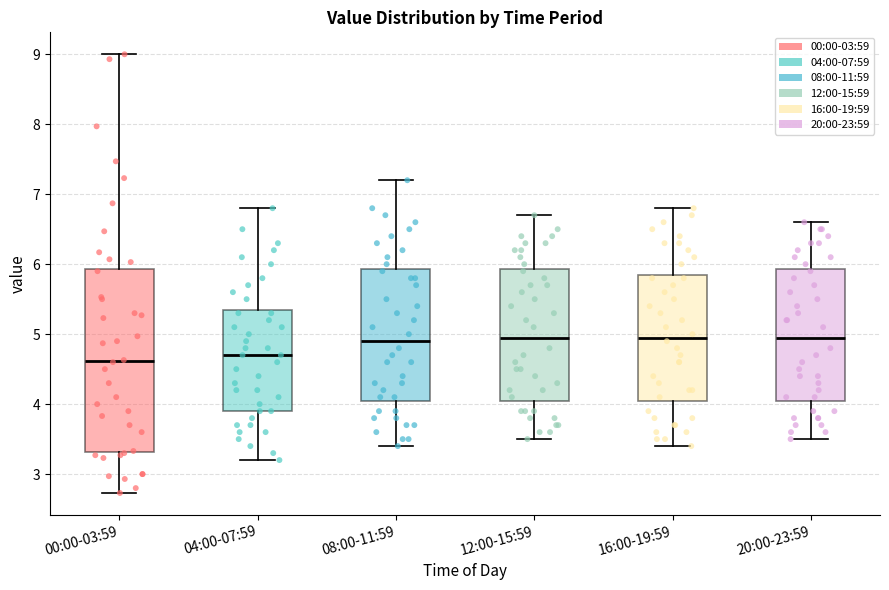

Reading left to right, read every box against the y-axis: the position of its median line, the range the box covers, and the ends of its whiskers. The values are not printed on the chart, so give them approximately, as read against the axis.

00:00-03:59: median 4.6, box 3.3 to 5.9, whiskers 2.7 to 9.0
04:00-07:59: median 4.7, box 3.9 to 5.4, whiskers 3.2 to 6.8
08:00-11:59: median 4.9, box 4.1 to 5.9, whiskers 3.4 to 7.2
12:00-15:59: median 5.0, box 4.1 to 5.9, whiskers 3.5 to 6.7
16:00-19:59: median 5.0, box 4.1 to 5.9, whiskers 3.4 to 6.8
20:00-23:59: median 5.0, box 4.1 to 5.9, whiskers 3.5 to 6.6